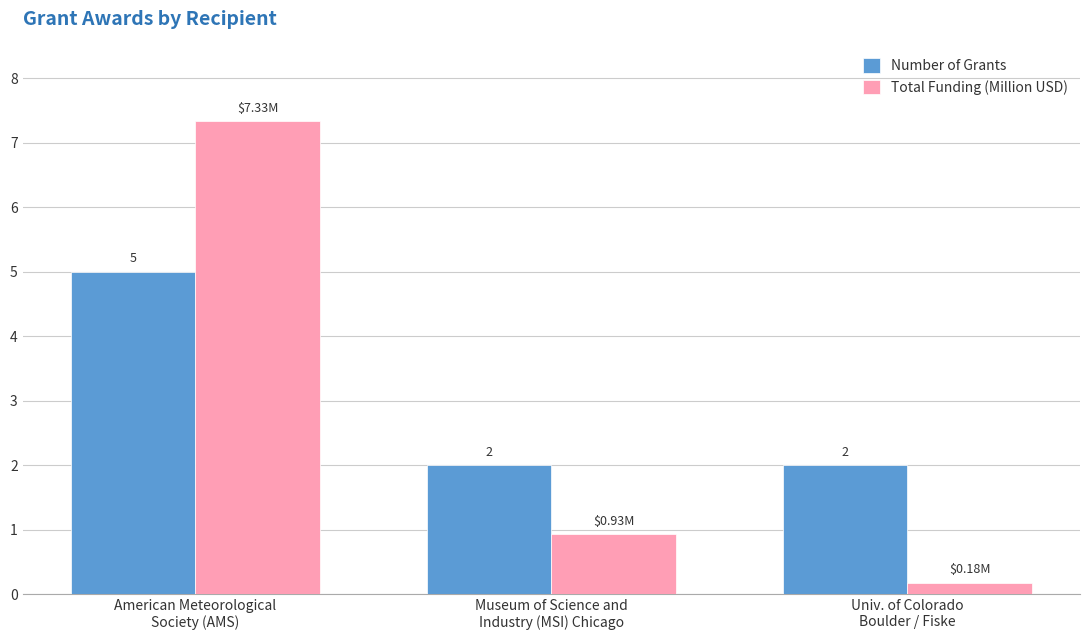

What are all the series names shown in the legend?

Number of Grants, Total Funding (Million USD)